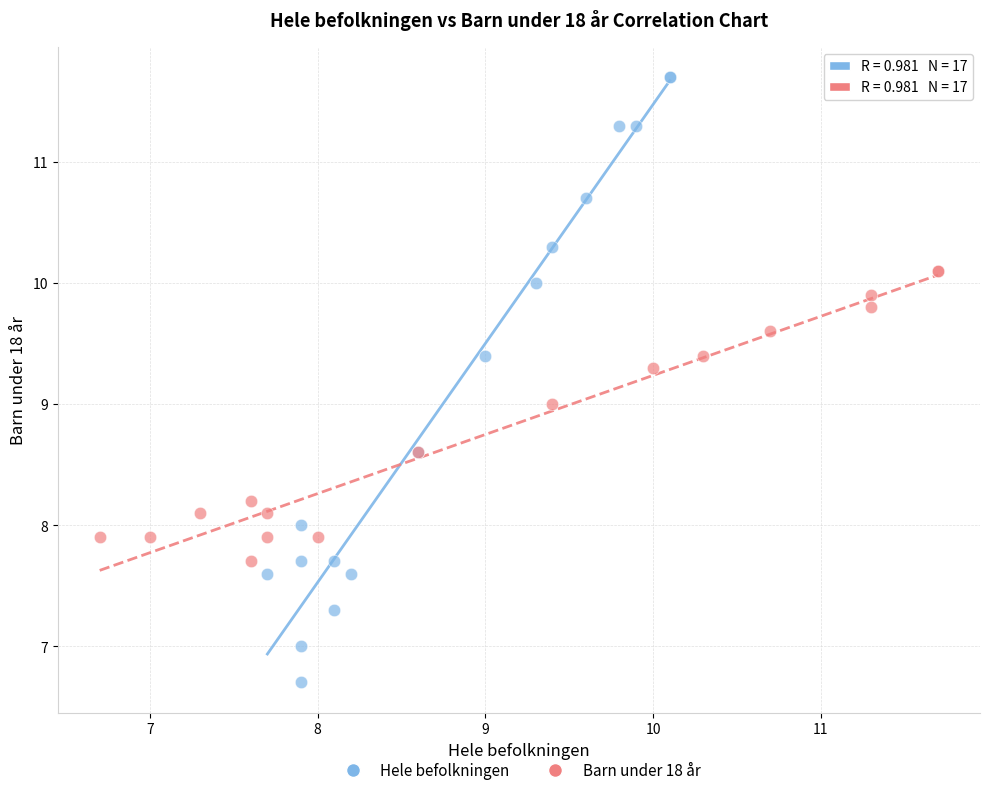

Which series has the widest spread of Y values?

Hele befolkningen